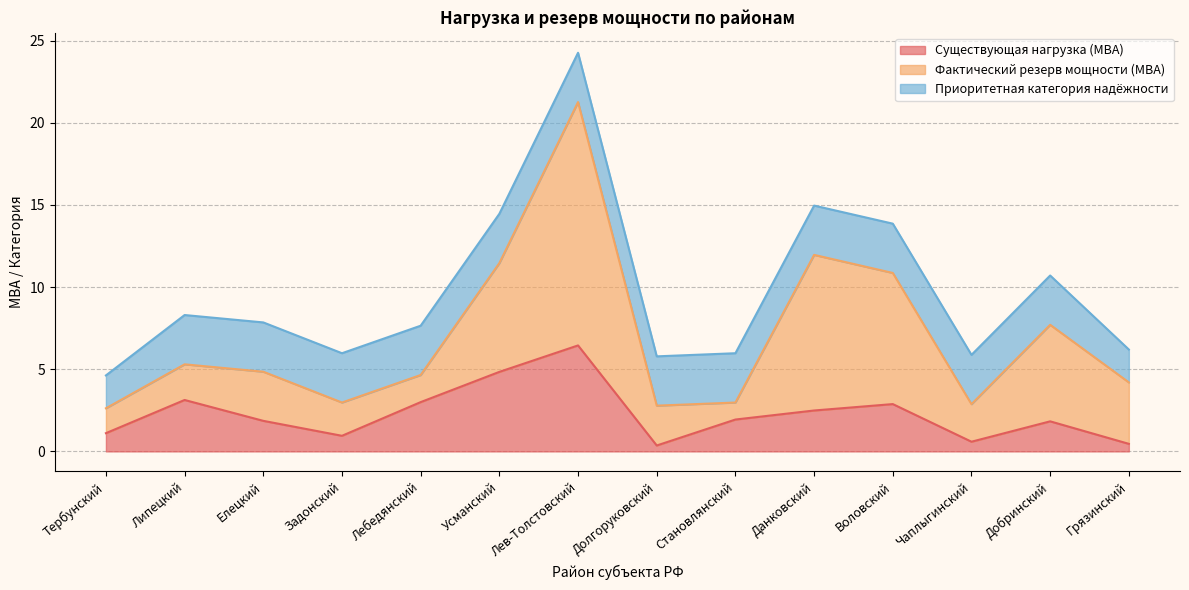

Between Становлянский and Усманский, which is larger?

Усманский